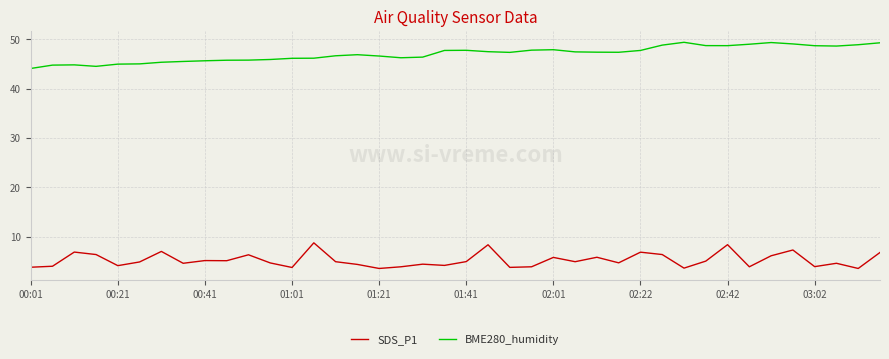

What is the difference between the maximum and second lowest values in the BME280_humidity series?

4.9